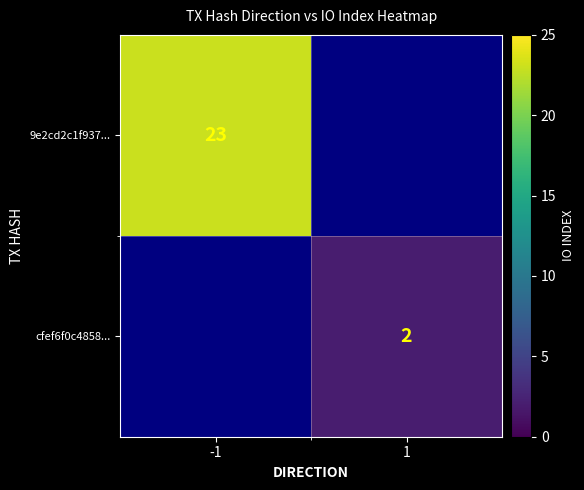

Which label corresponds to the smallest value in the chart?

1